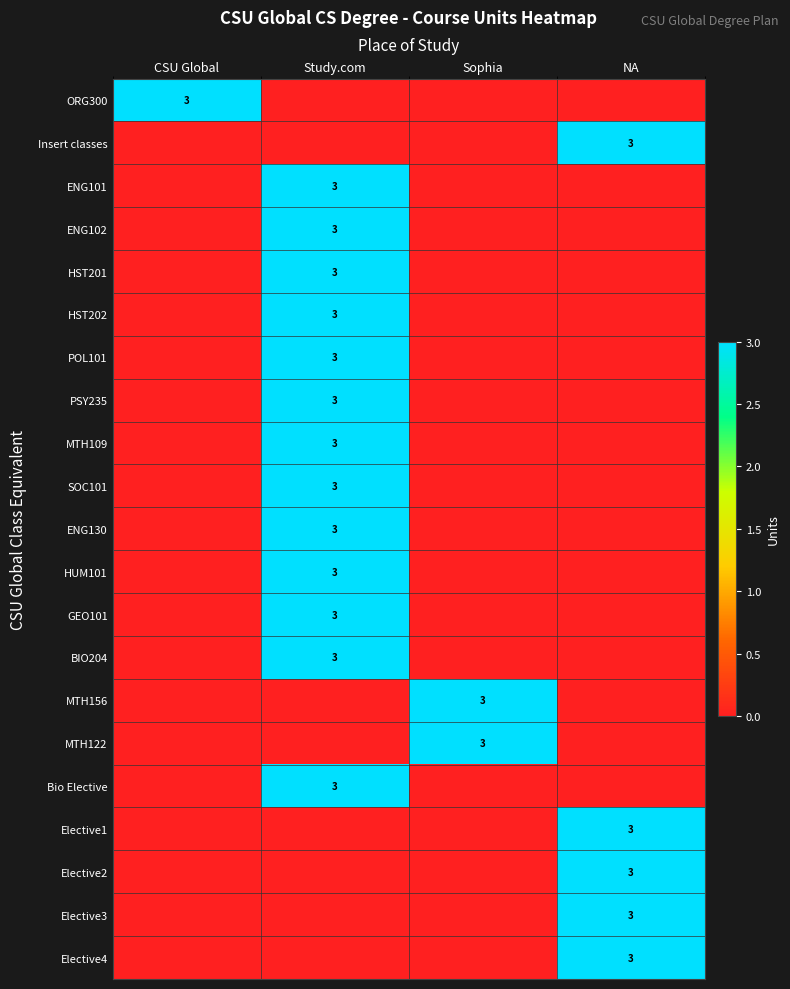

What is the sum of the ENG130 values at CSU Global and Study.com?

3